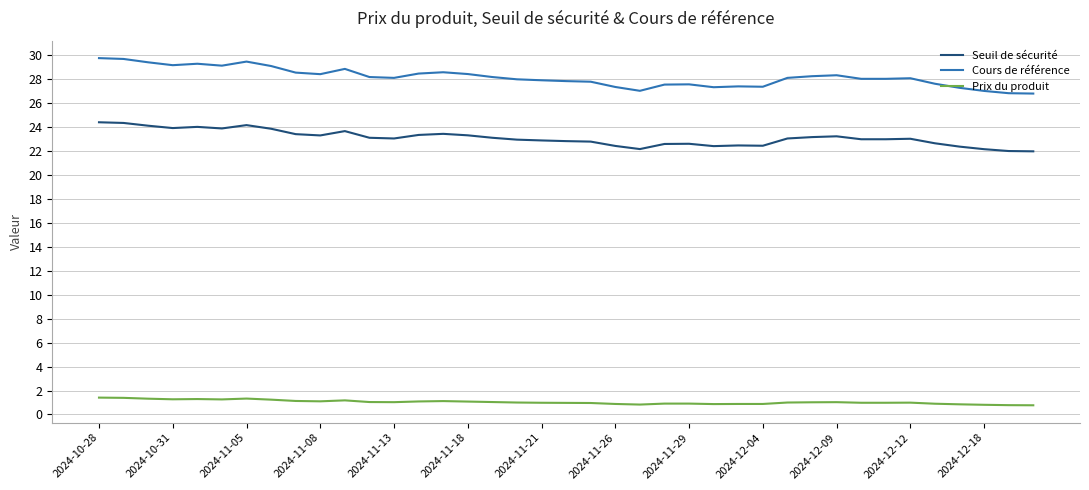

True or false: Prix du produit and Seuil de sécurité intersect in this chart.

False